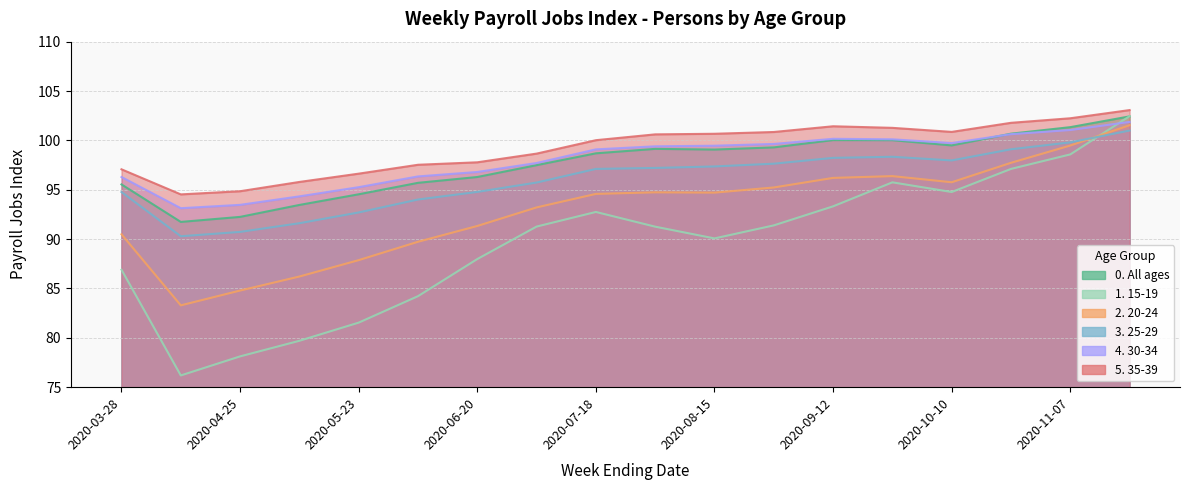

Which series changed the most between 2020-05-09 and 2020-09-12?

1. 15-19